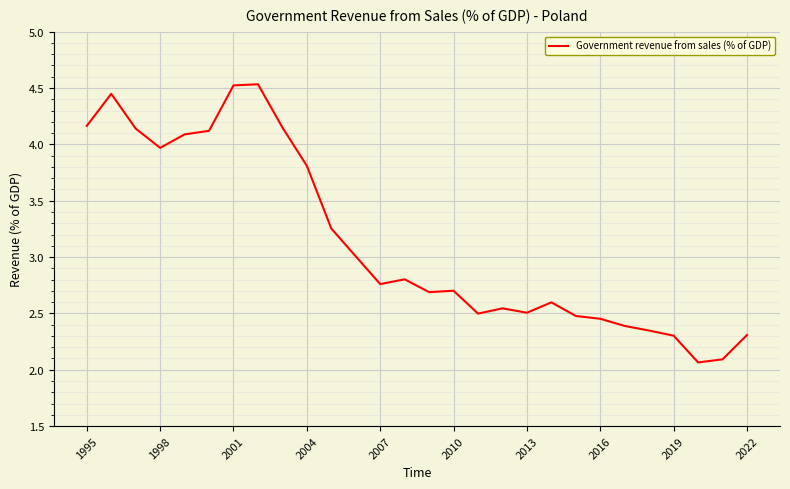

How many lines are shown in the chart?

1